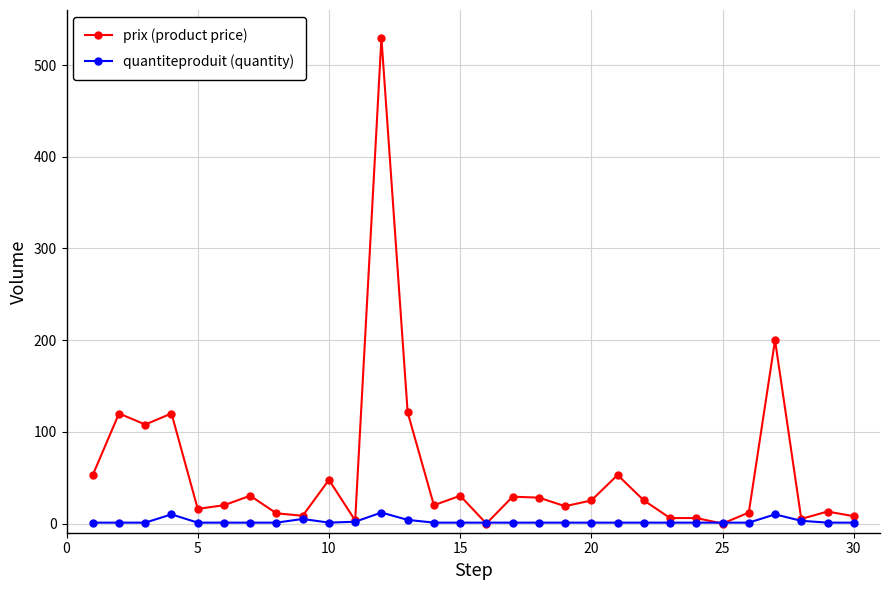

What is the highest value of the quantiteproduit (quantity) series?

12.0